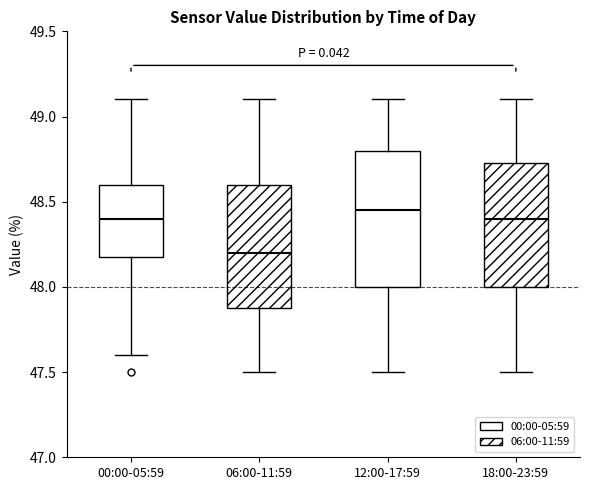

Which box is the tallest, from its lower edge to its upper edge?

12:00-17:59